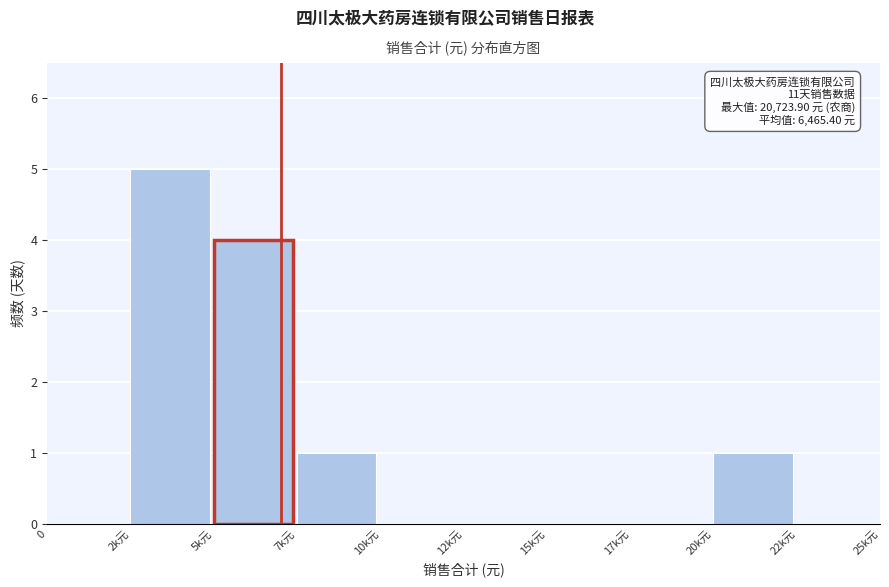

Reading left to right, extract all data points from this chart.

0=0	2k元=5	5k元=4	7k元=1	10k元=0	12k元=0	15k元=0	17k元=0	20k元=1	22k元=0